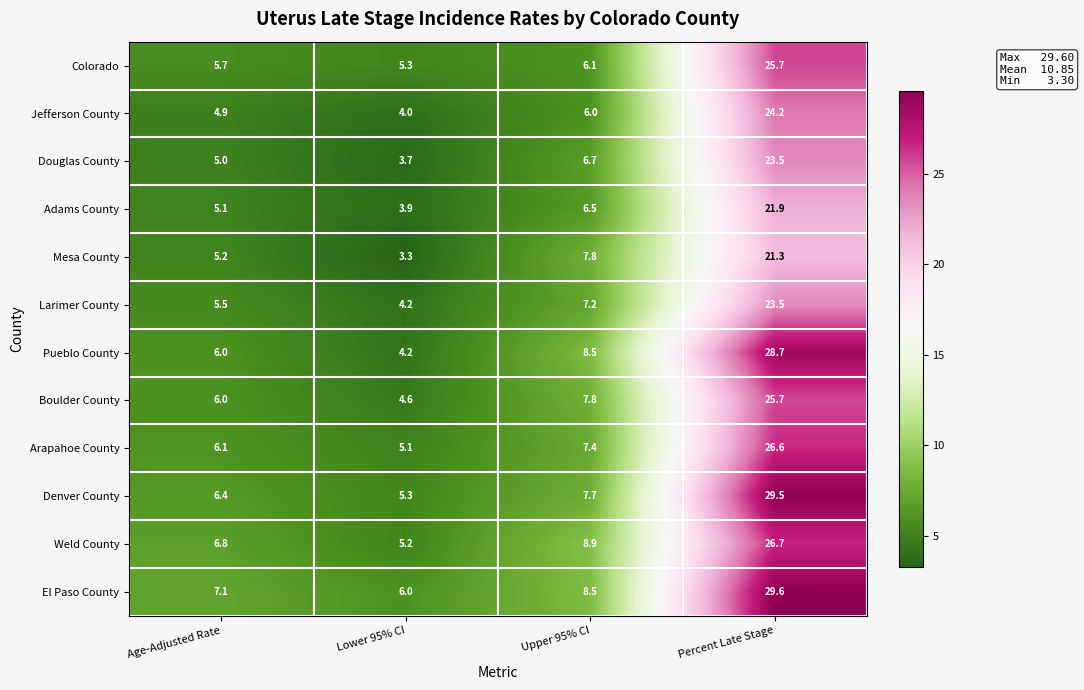

True or false: Arapahoe County has a value of 5.1 at Lower 95% CI.

True